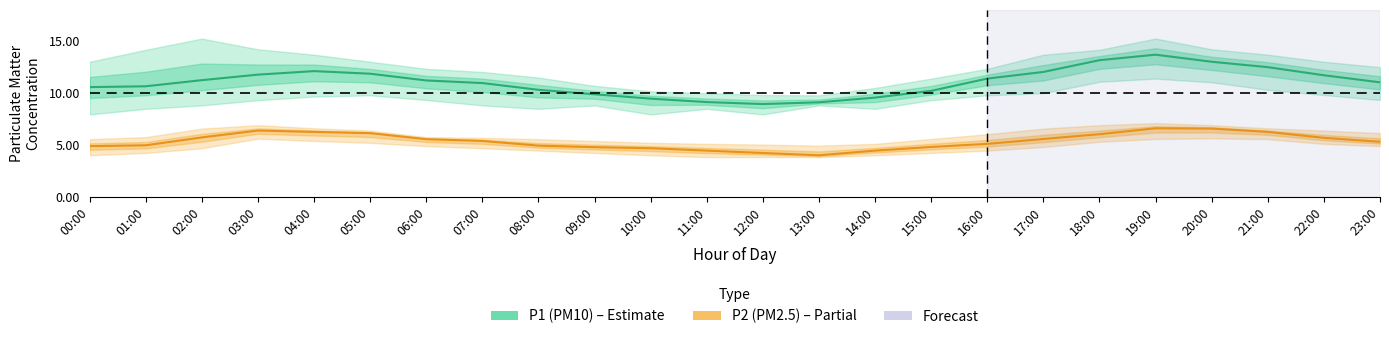

True or false: P1 (PM10) and P2 (PM2.5) intersect in this chart.

False